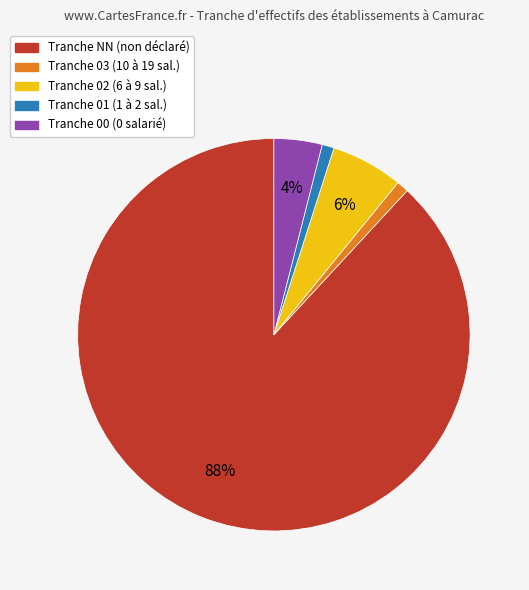

To the nearest percent, what is the difference between the largest and smallest slice percentages?

87%